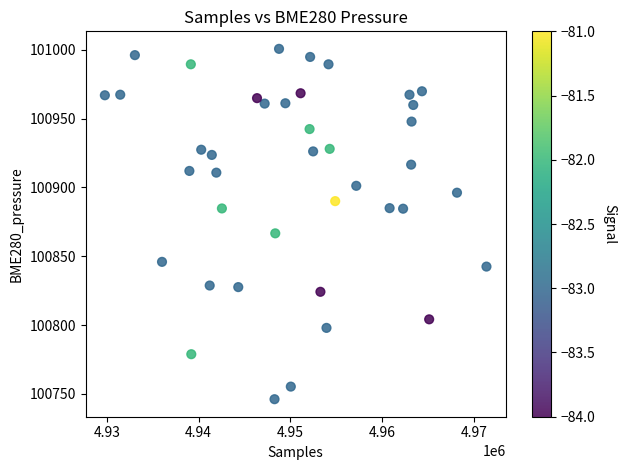

What Y value in the scatter plot is closest to 100873?

100866.7